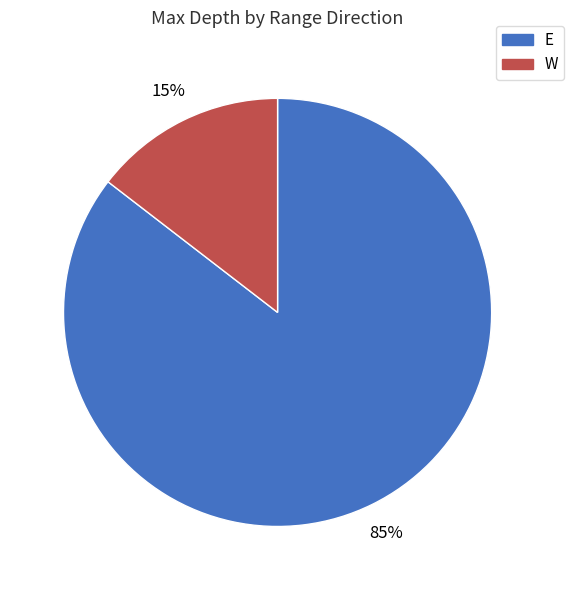

Count the number of slices in the pie.

2